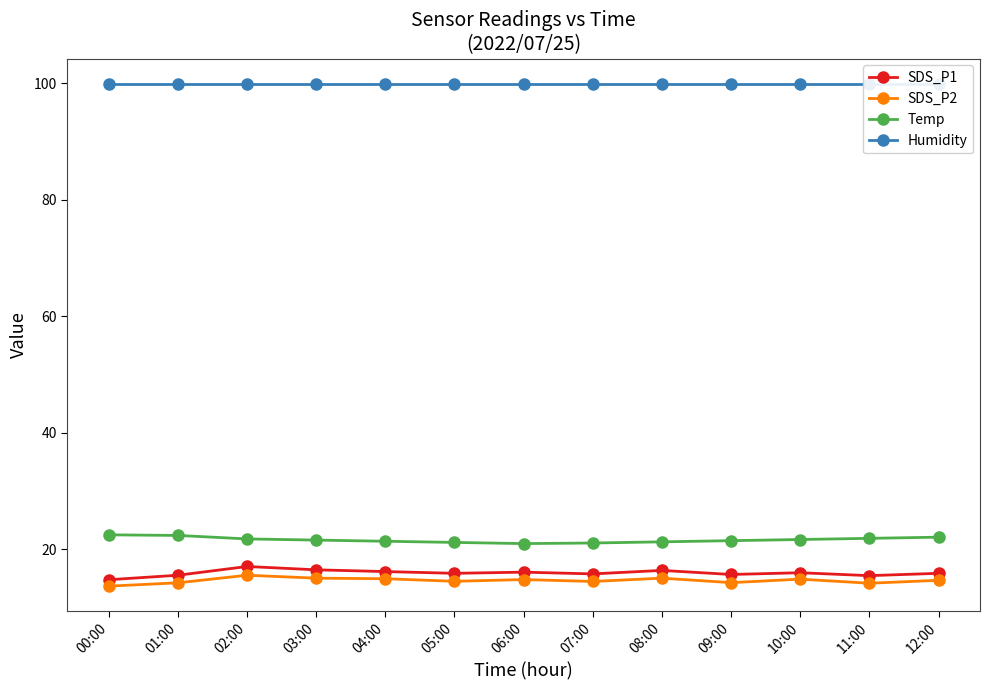

Which label corresponds to the largest value in the chart?

00:00